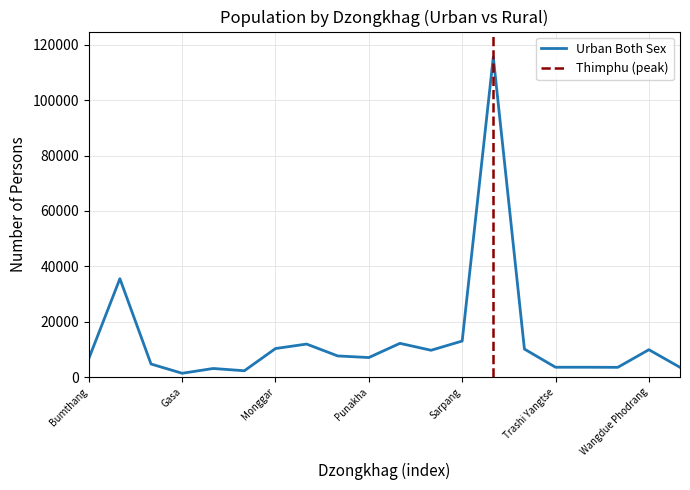

True or false: Urban Both Sex has more than 0 points higher than both neighbors.

True